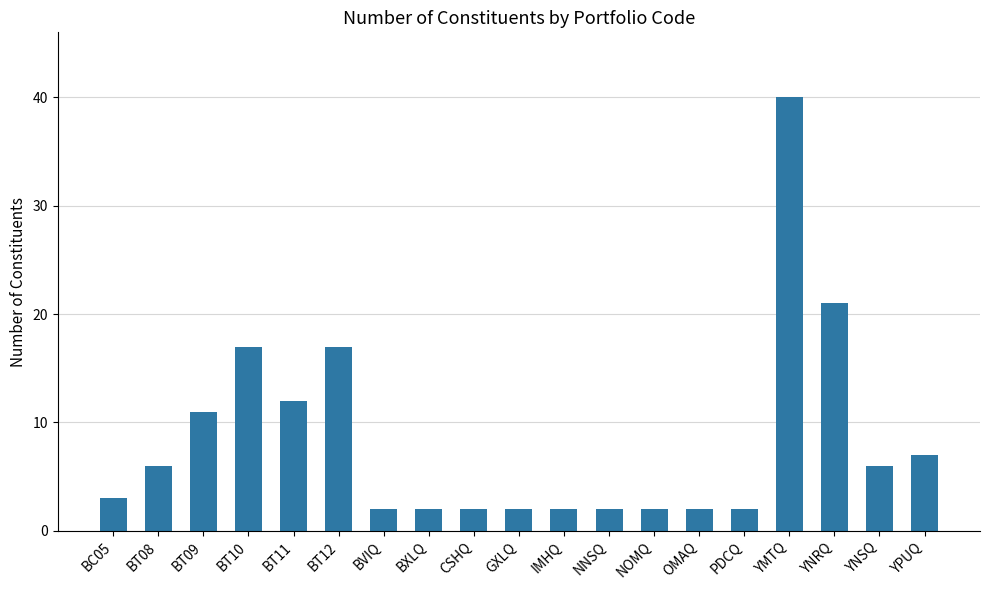

What is the maximum value shown in the chart?

40